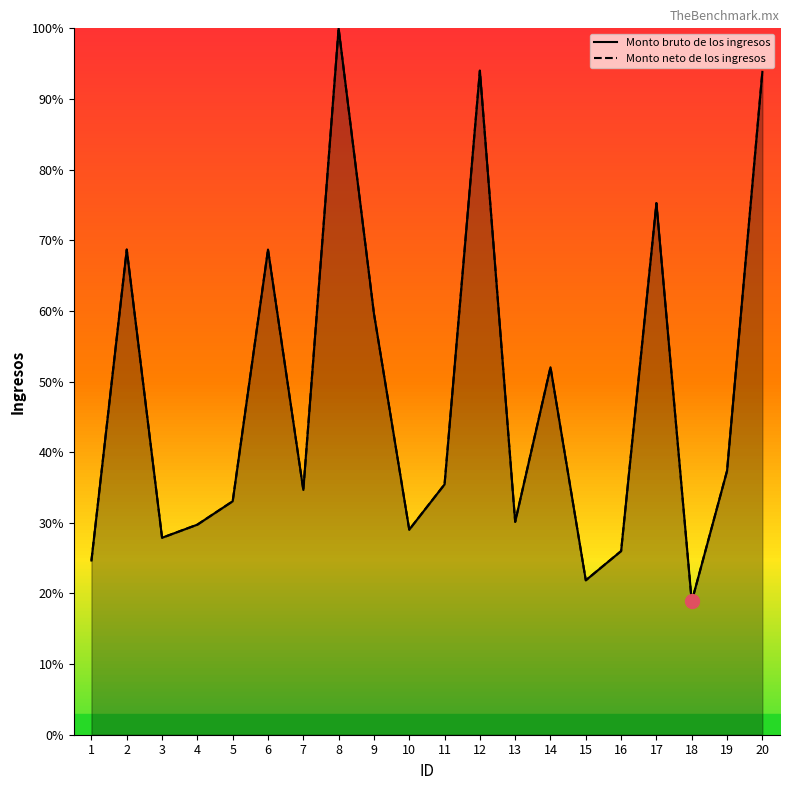

What is the approximate value of Monto bruto de los ingresos at 15?

21.9